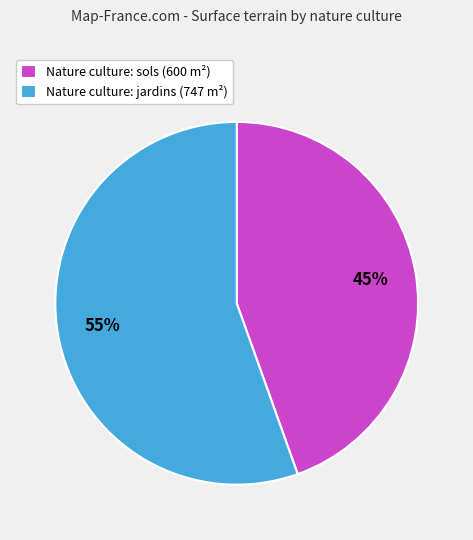

To the nearest percent, what portion does Nature culture: sols (600 m²) represent?

45%